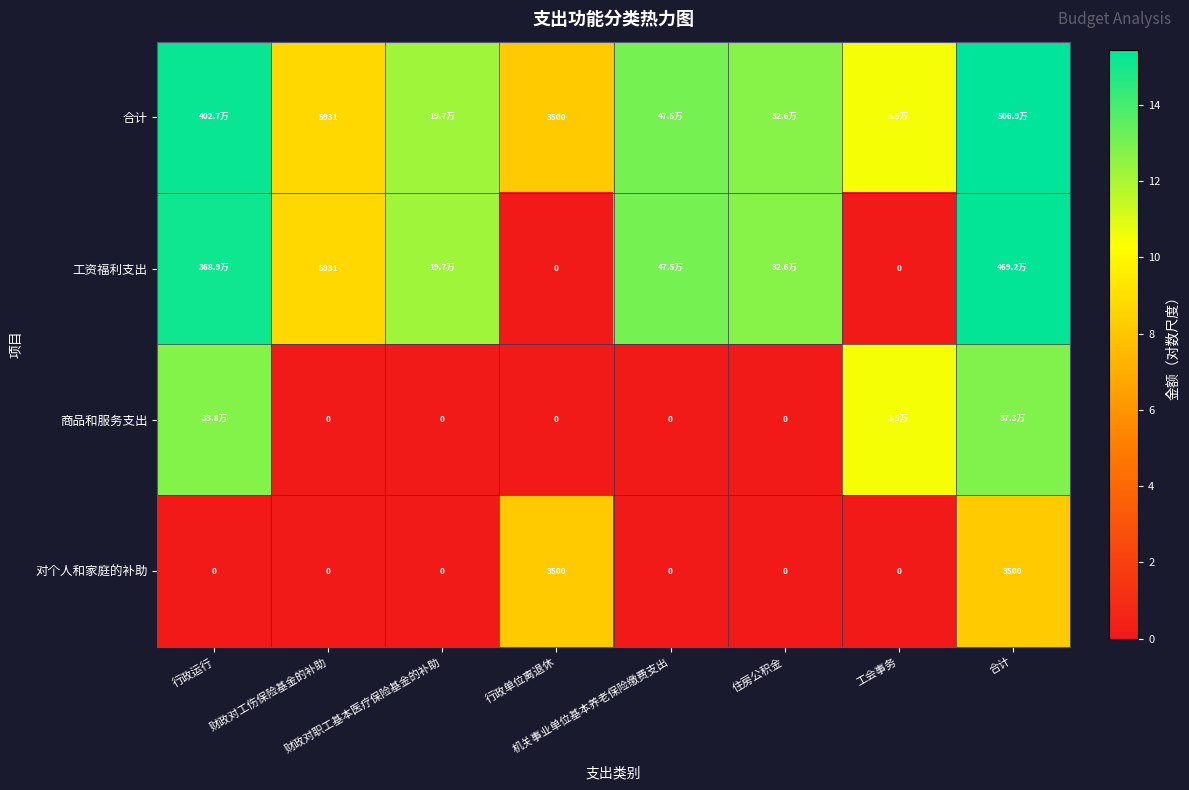

List the series in order of their peak value, lowest first.

对个人和家庭的补助, 商品和服务支出, 工资福利支出, 合计